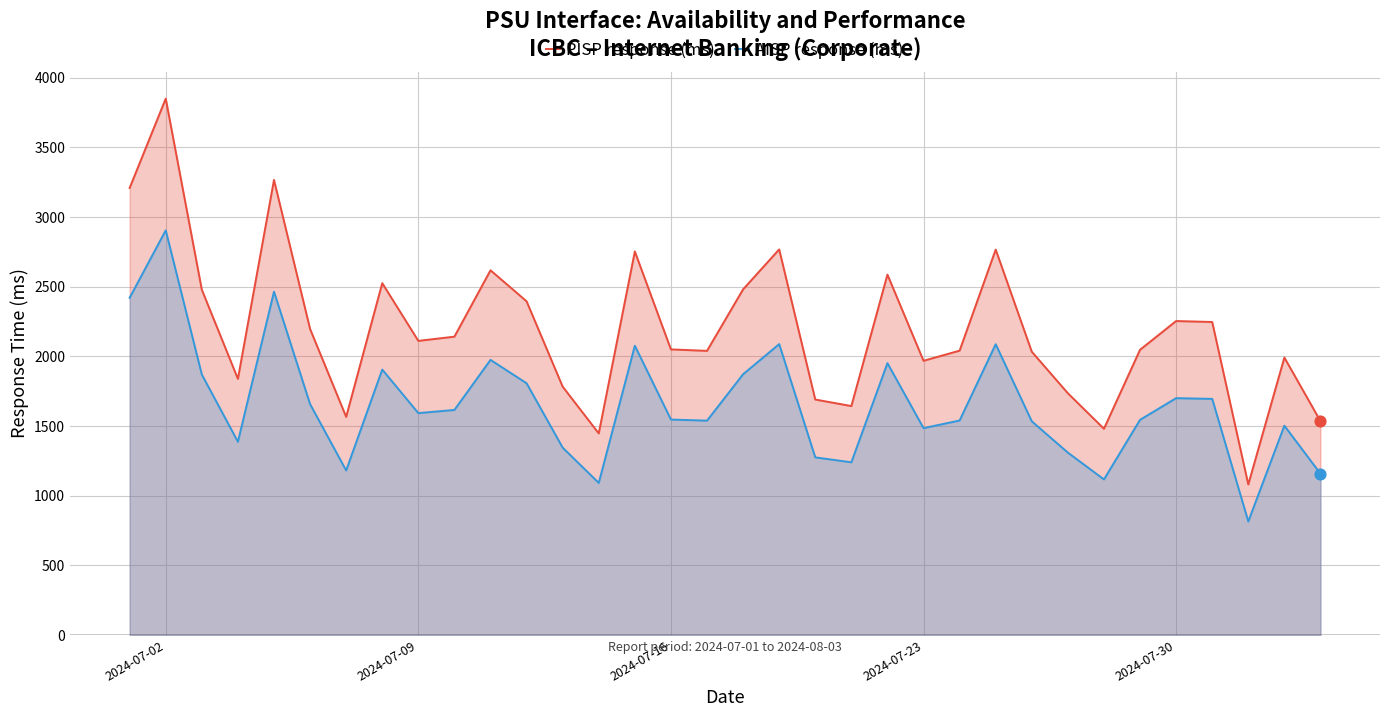

Which series contains the lowest Y value?

AISP response (ms)